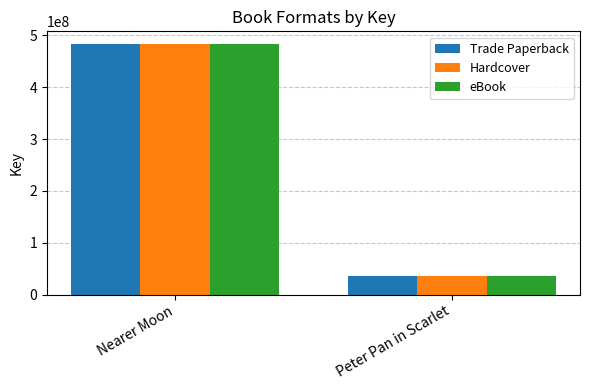

What is the total value across all series at Peter Pan in Scarlet?

108942558